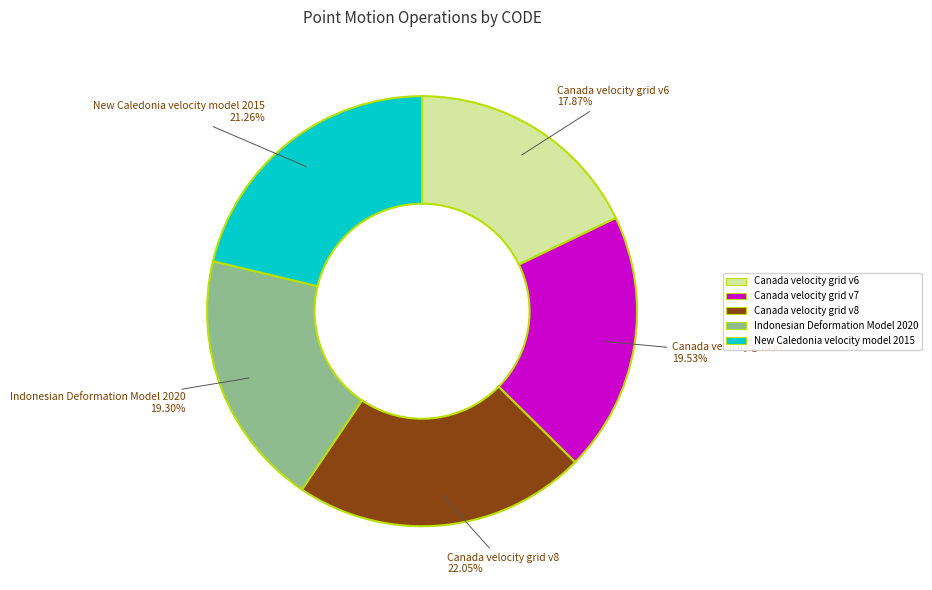

To the nearest percent, what is the difference between the Canada velocity grid v7 and New Caledonia velocity model 2015 slice percentages?

2%